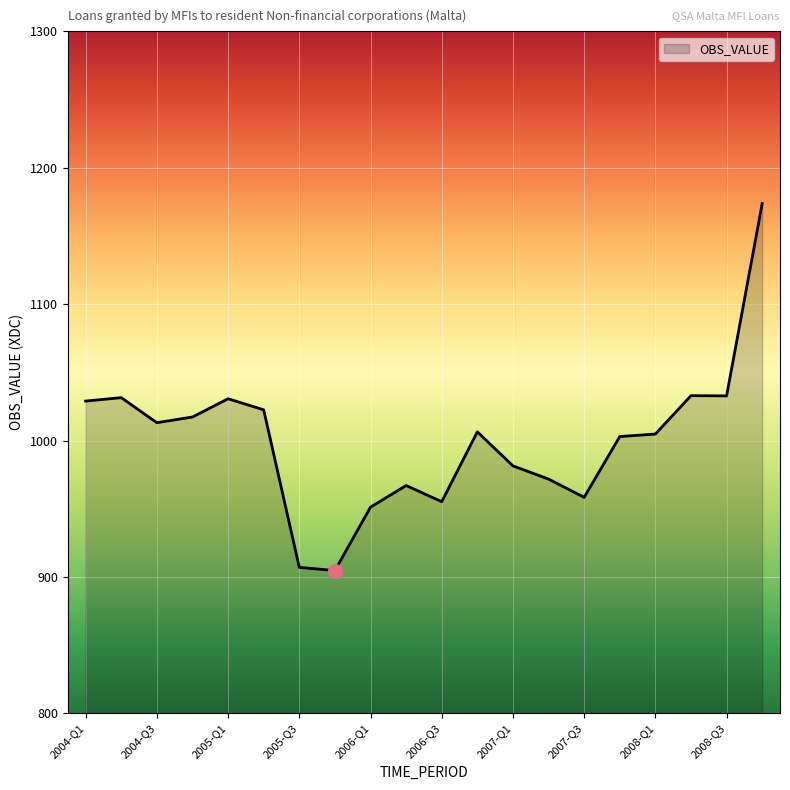

What is the greatest value displayed?

1173.8